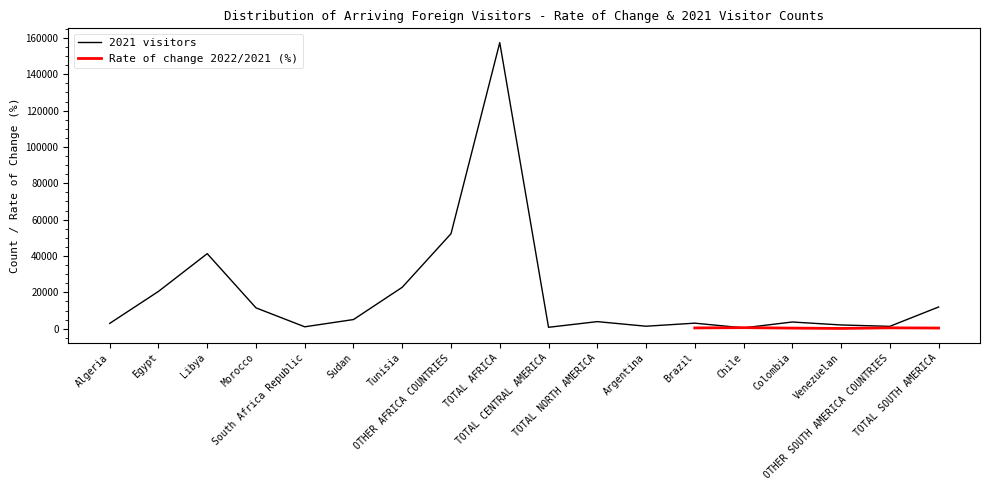

What is the sum of the values at Argentina and Brazil?

4420